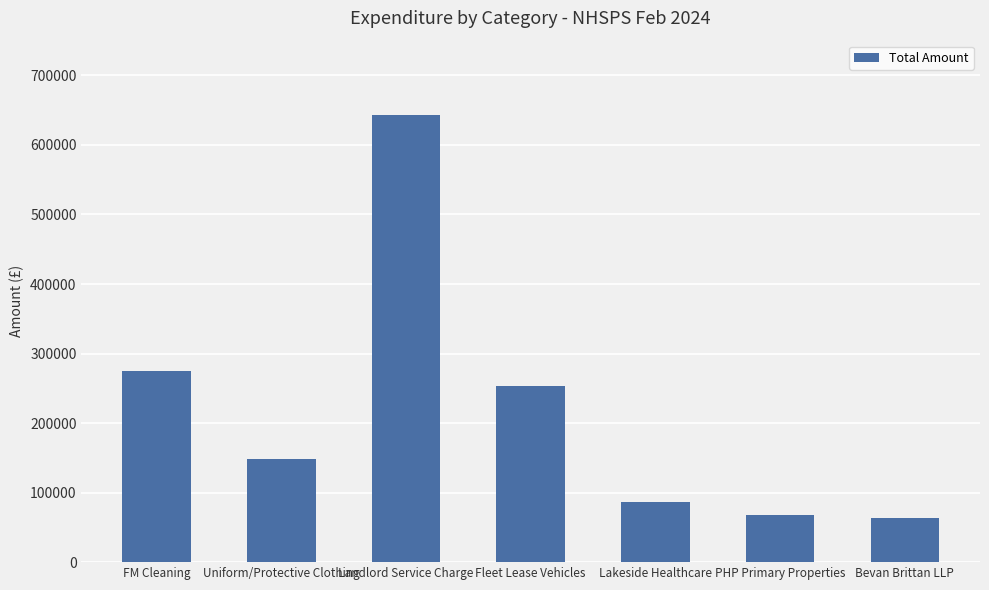

Reading left to right, extract all data points from this chart.

FM Cleaning=274249.6	Uniform/Protective Clothing=148591.9	Landlord Service Charge=643727.0	Fleet Lease Vehicles=253814.8	Lakeside Healthcare=86233.8	PHP Primary Properties=68280.7	Bevan Brittan LLP=62824.7